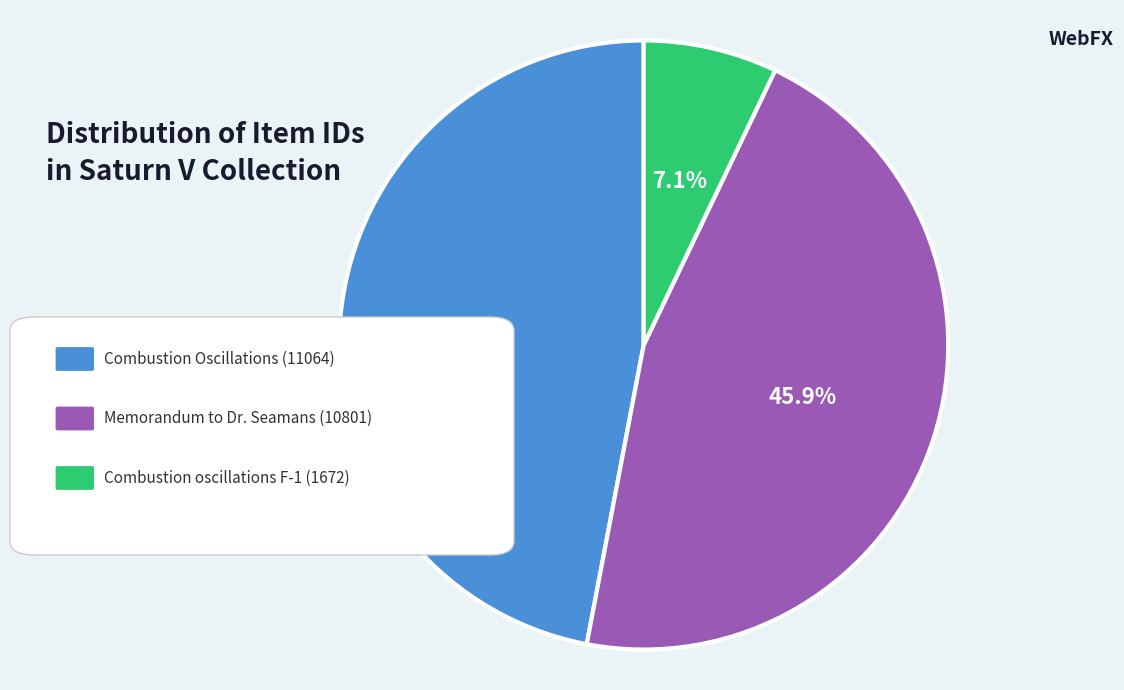

Is there any slice that represents more than half of the pie?

No